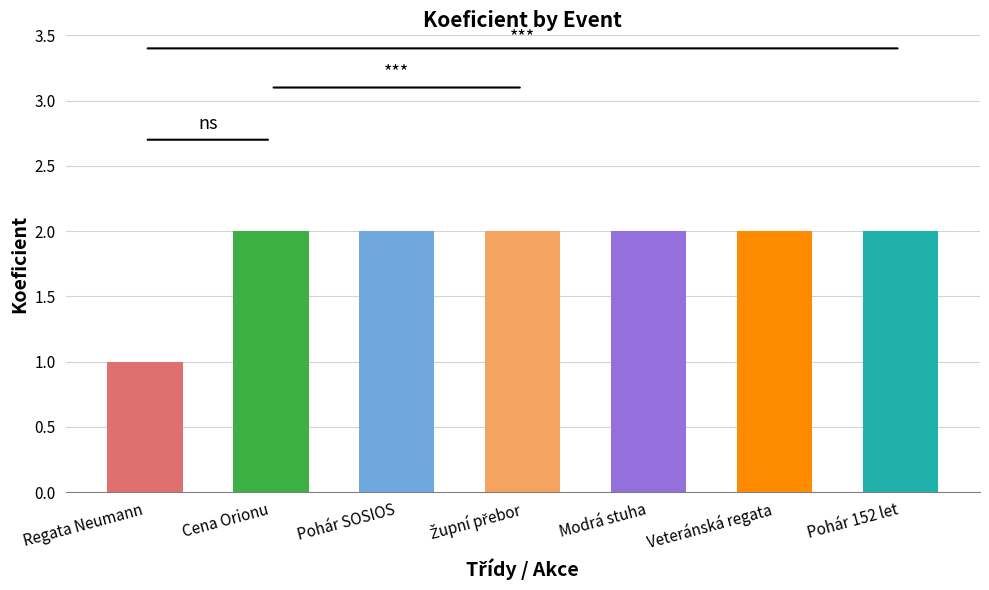

Reading left to right, list all the values displayed in this chart.

1	2	2	2	2	2	2